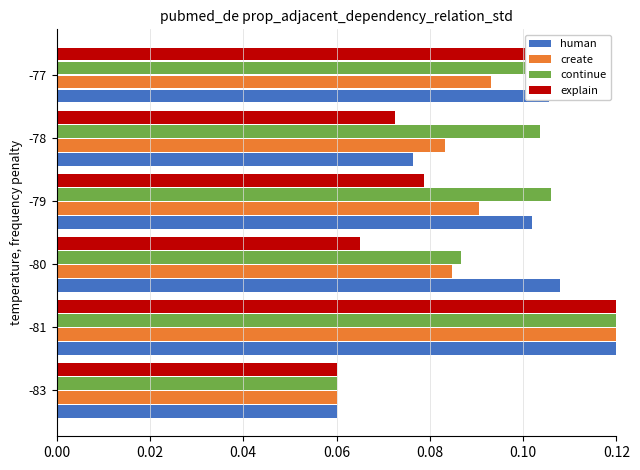

Rank the series by their average value, from highest to lowest.

continue, human, create, explain